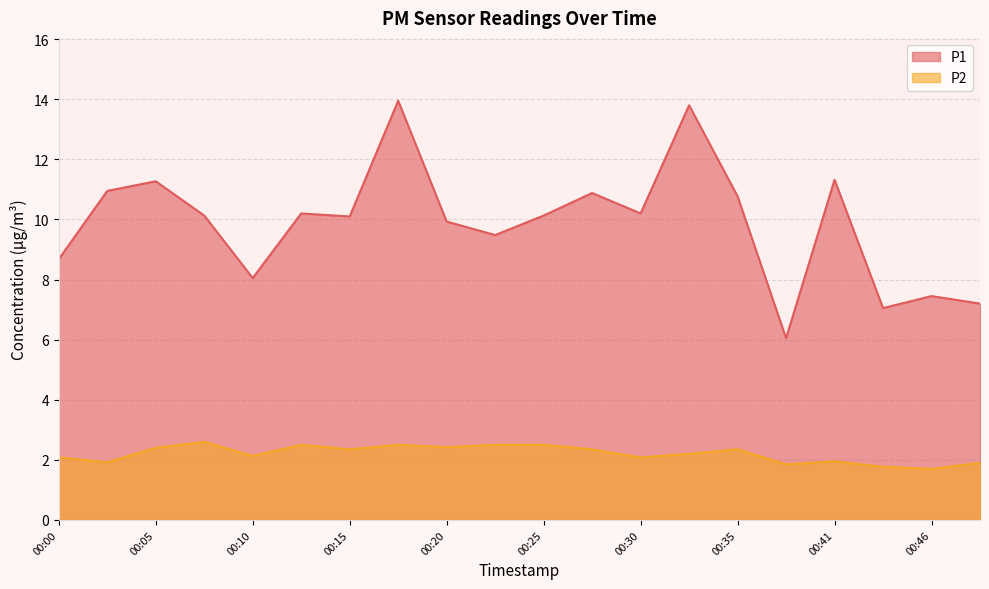

The P1 series shows 7.5 at 00:46. True or false?

True